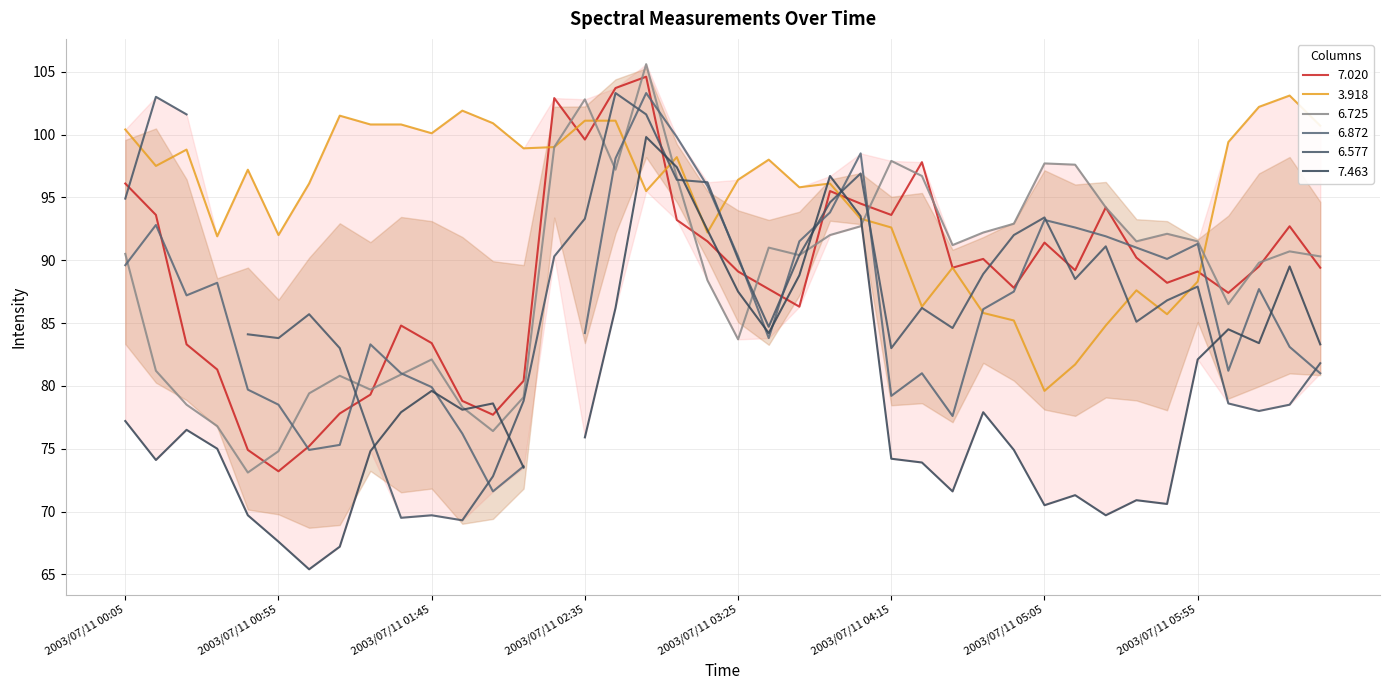

In 7.020, how many points are higher than both neighbors (excluding endpoints)?

10